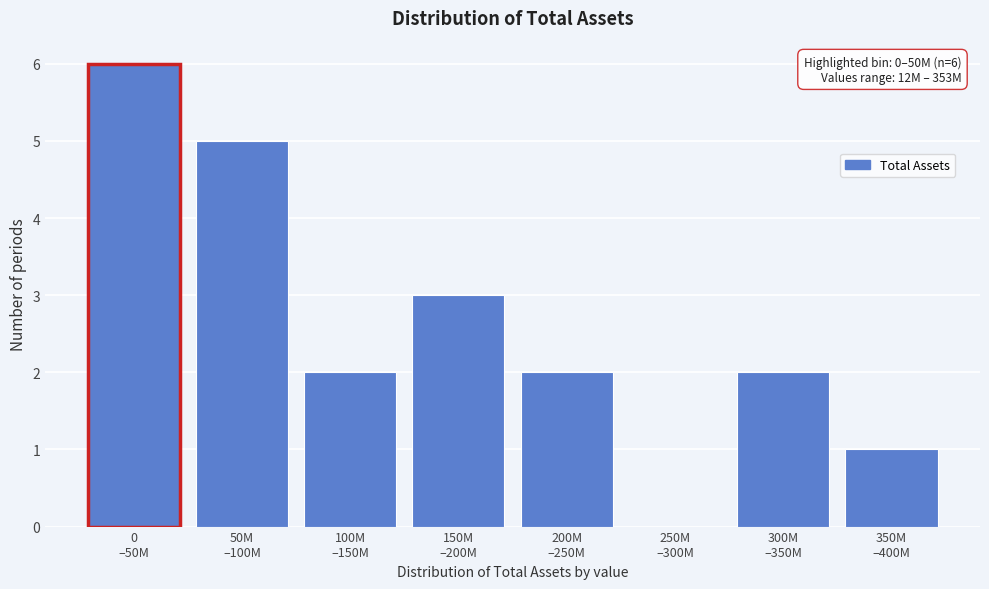

What is the maximum value shown in the chart?

6